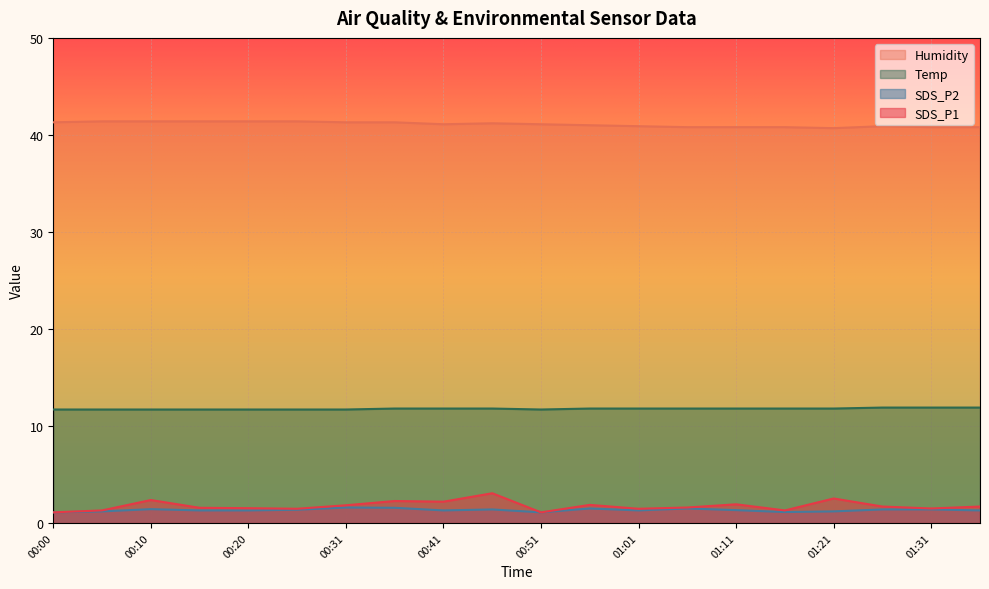

How many lines are shown in the chart?

4